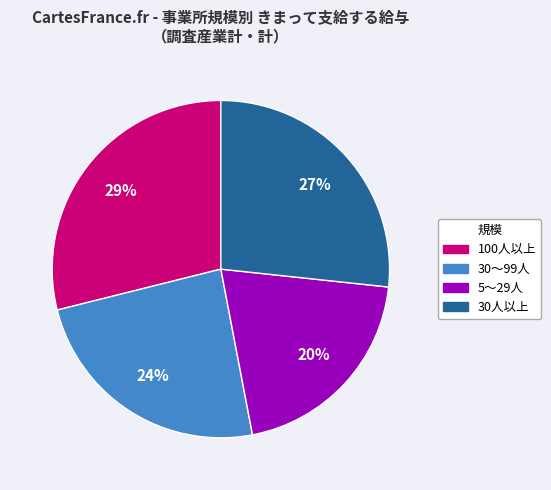

What percentage is the 100人以上 slice, to the nearest percent?

29%